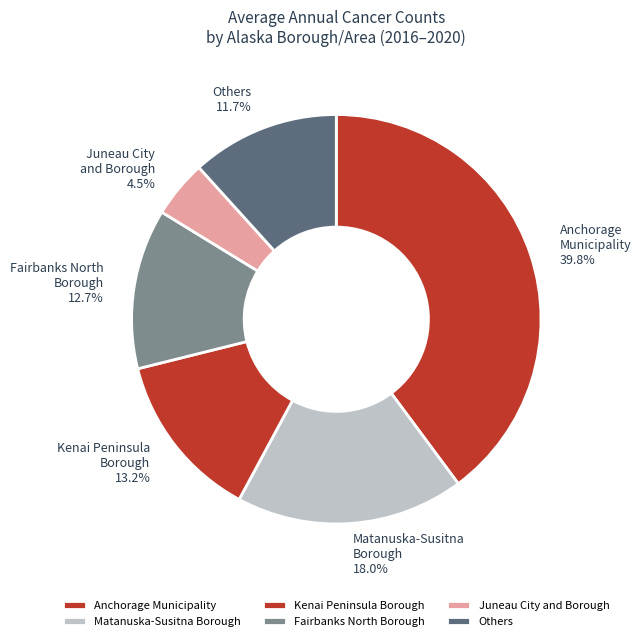

Rank the categories by value from highest to lowest.

Anchorage Municipality, Matanuska-Susitna Borough, Kenai Peninsula Borough, Fairbanks North Borough, Others, Juneau City and Borough